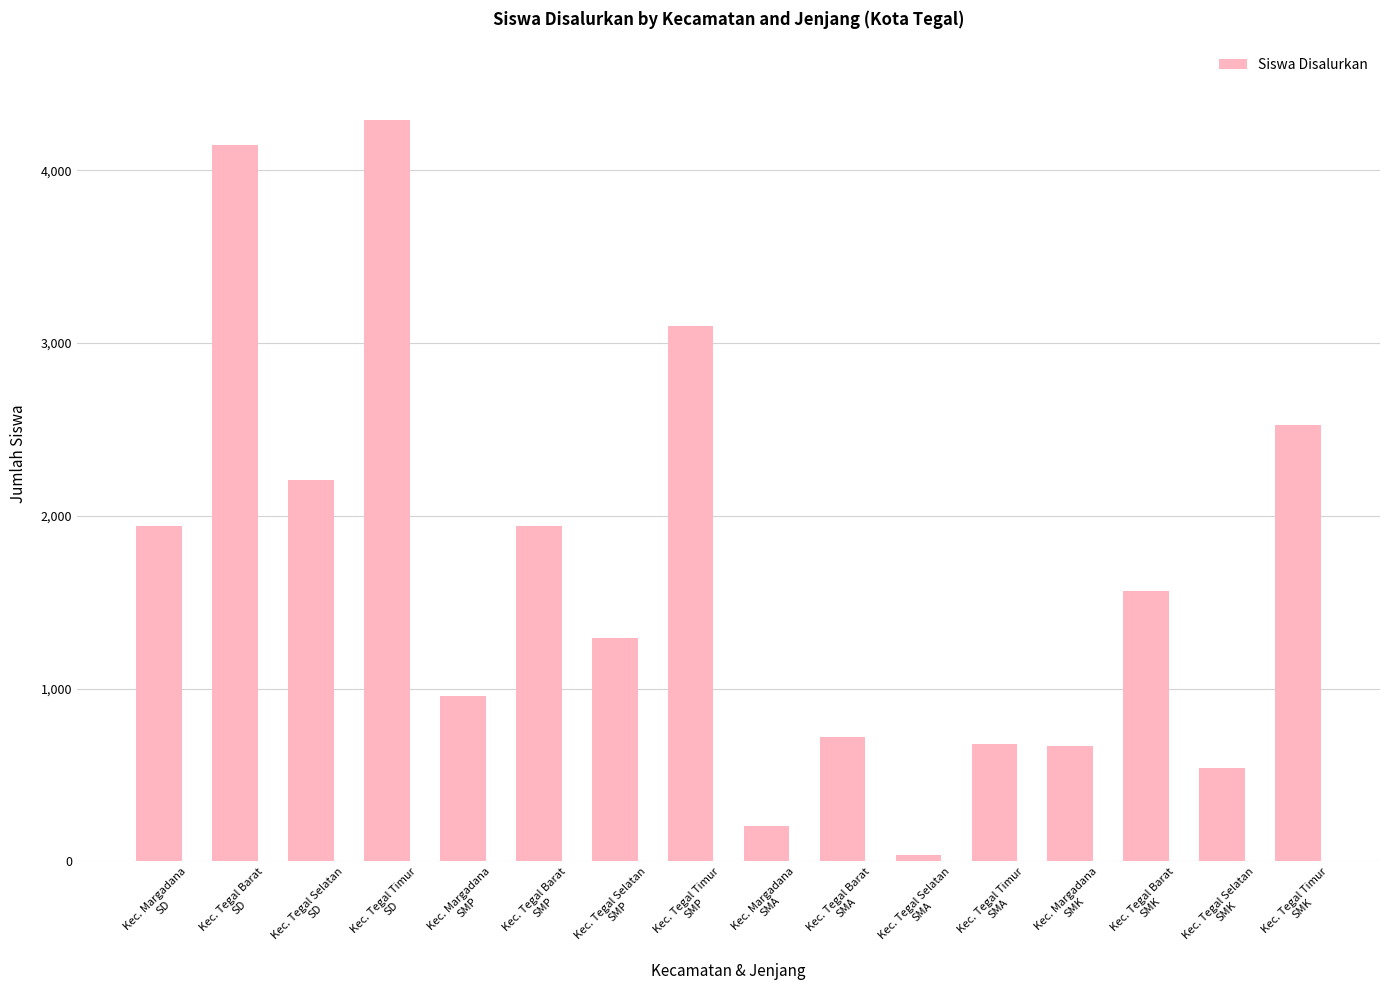

What is the maximum value shown in the chart?

4294